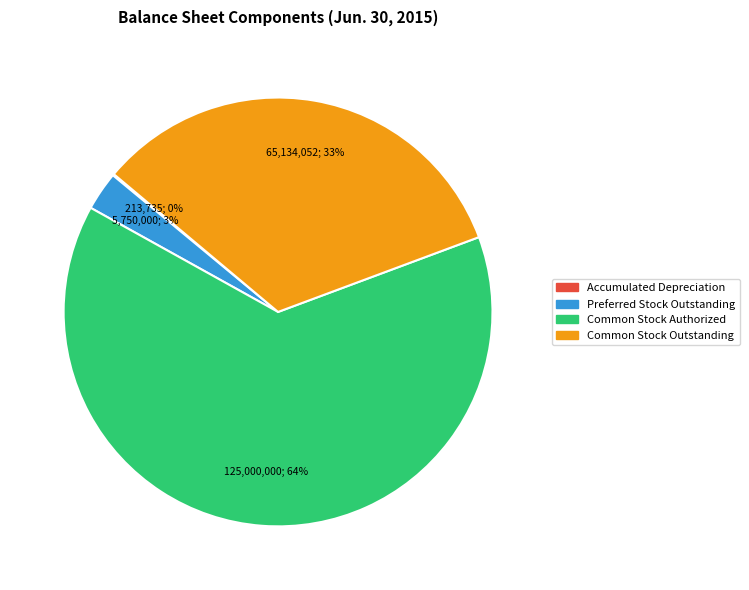

Do Preferred Stock Outstanding and Common Stock Outstanding together represent more than half of the pie?

No